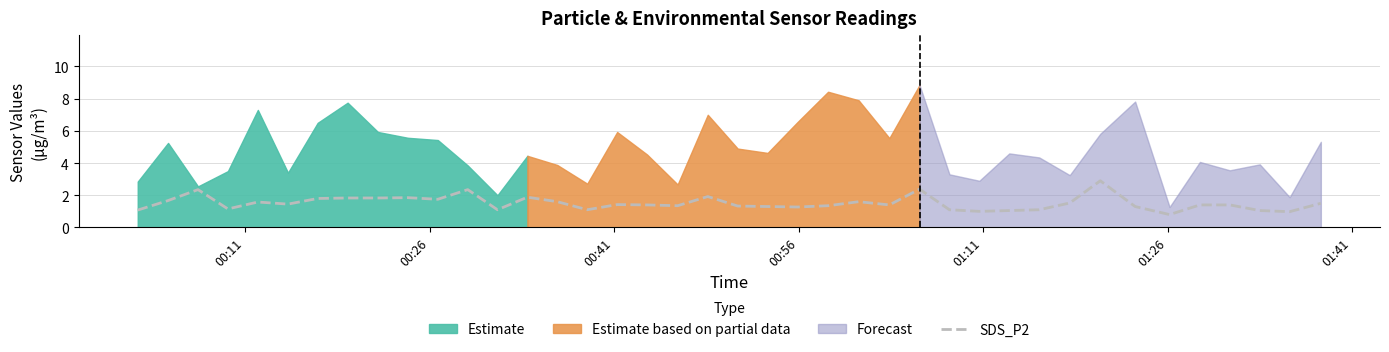

How many points are higher than both their immediate neighbors (excluding endpoints)?

10